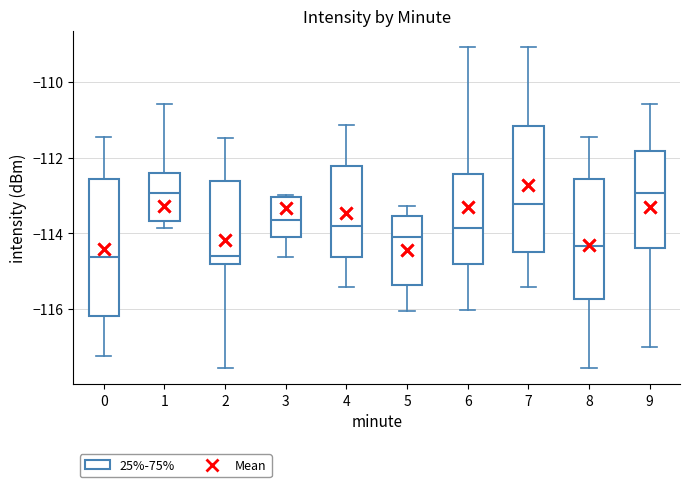

Which box is the tallest, from its lower edge to its upper edge?

0